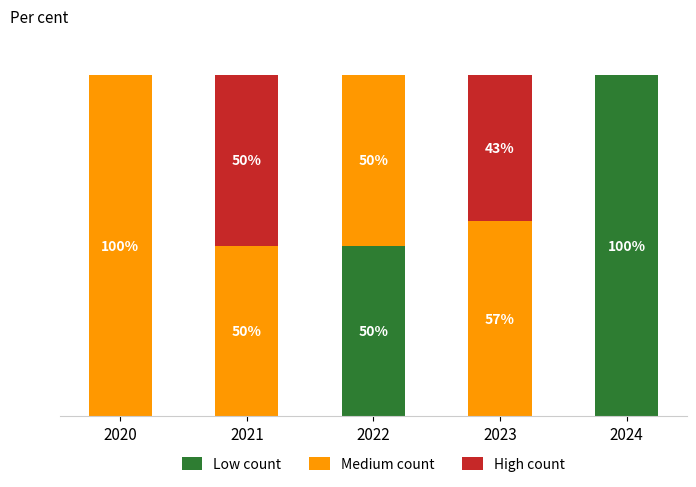

What is the difference between the Low count values at 2023 and 2022?

50.0